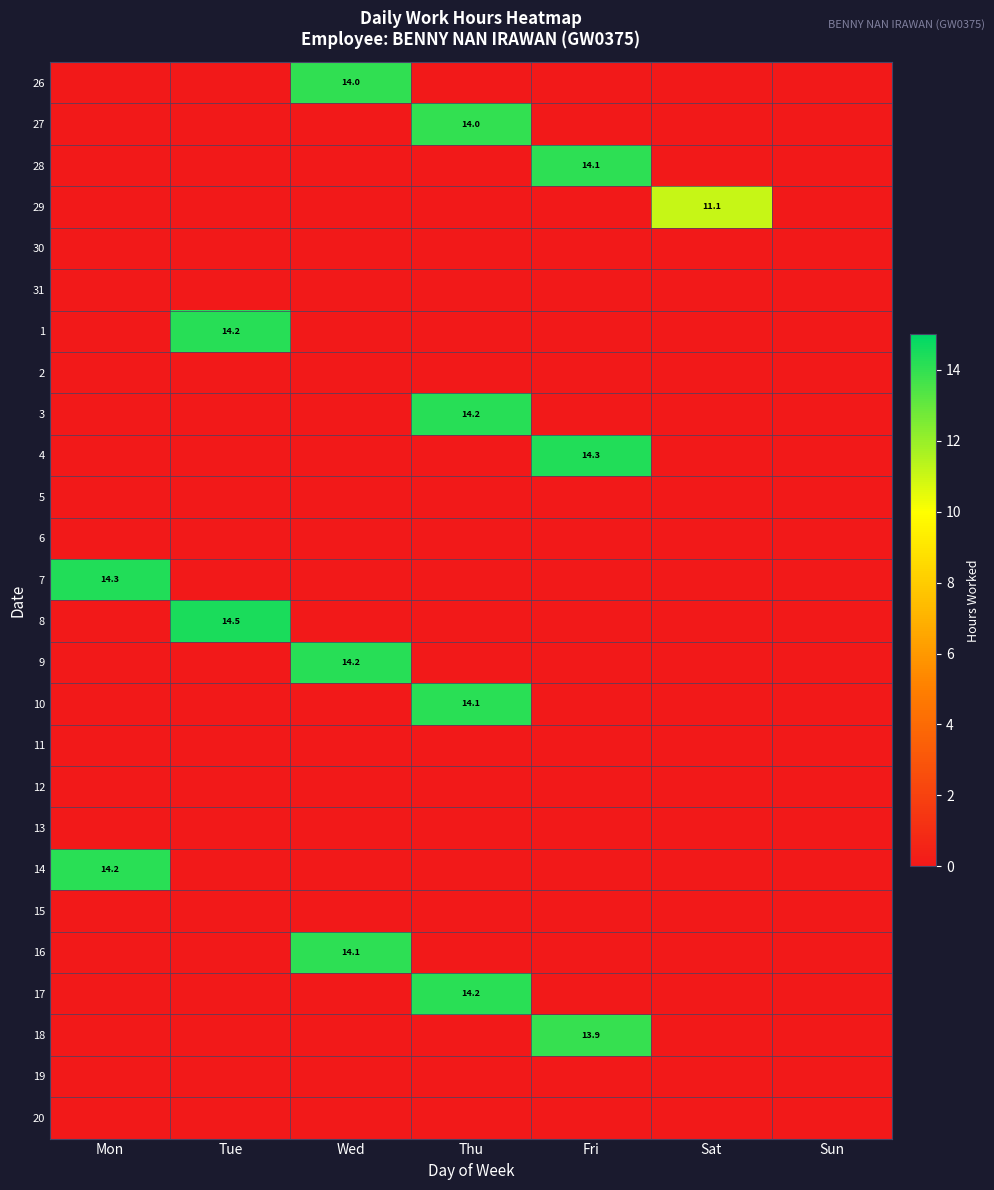

How many categories are shown in the chart?

7